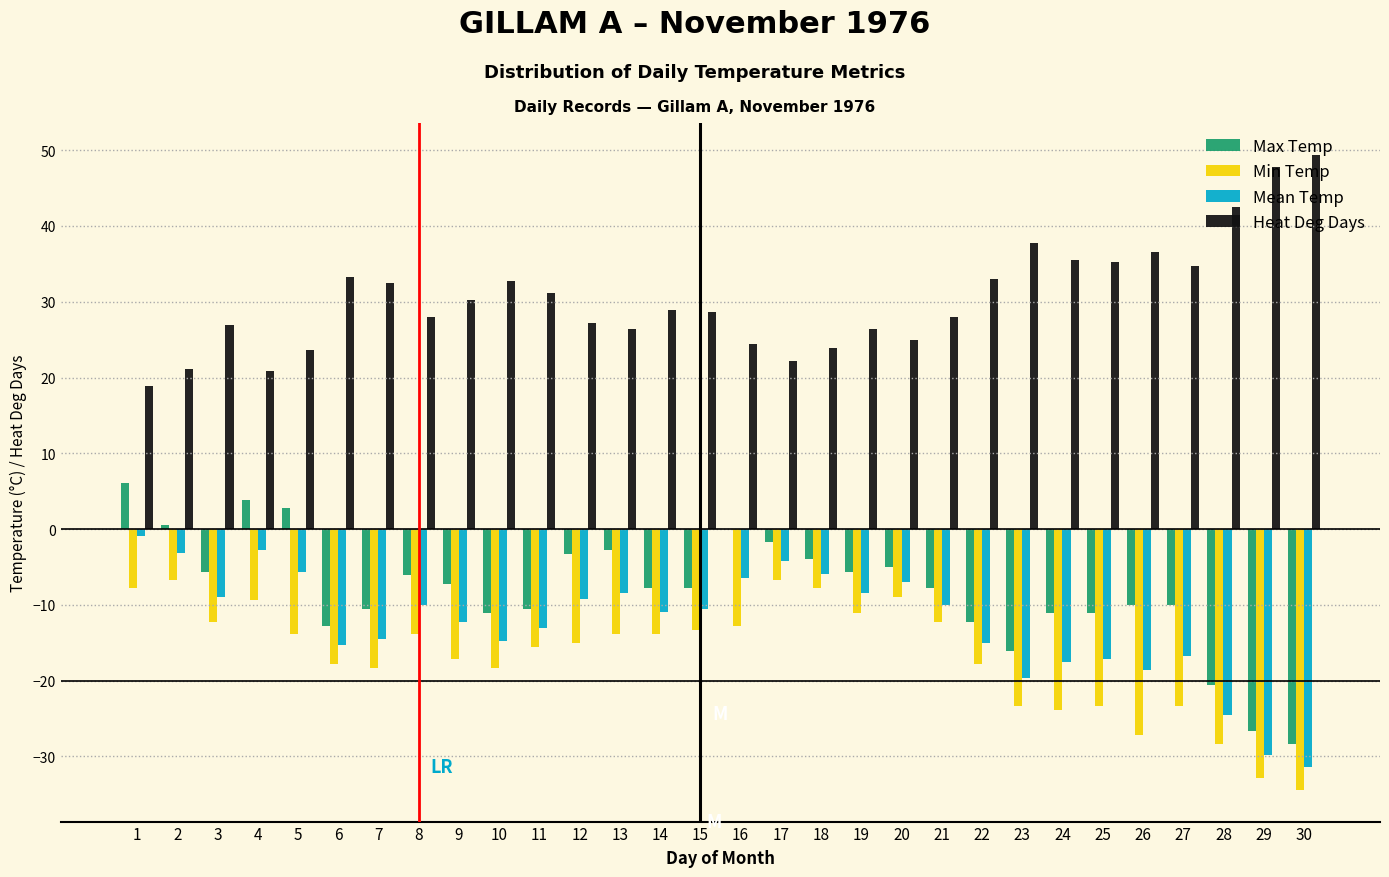

What is the sum of all Min Temp values?

-501.0